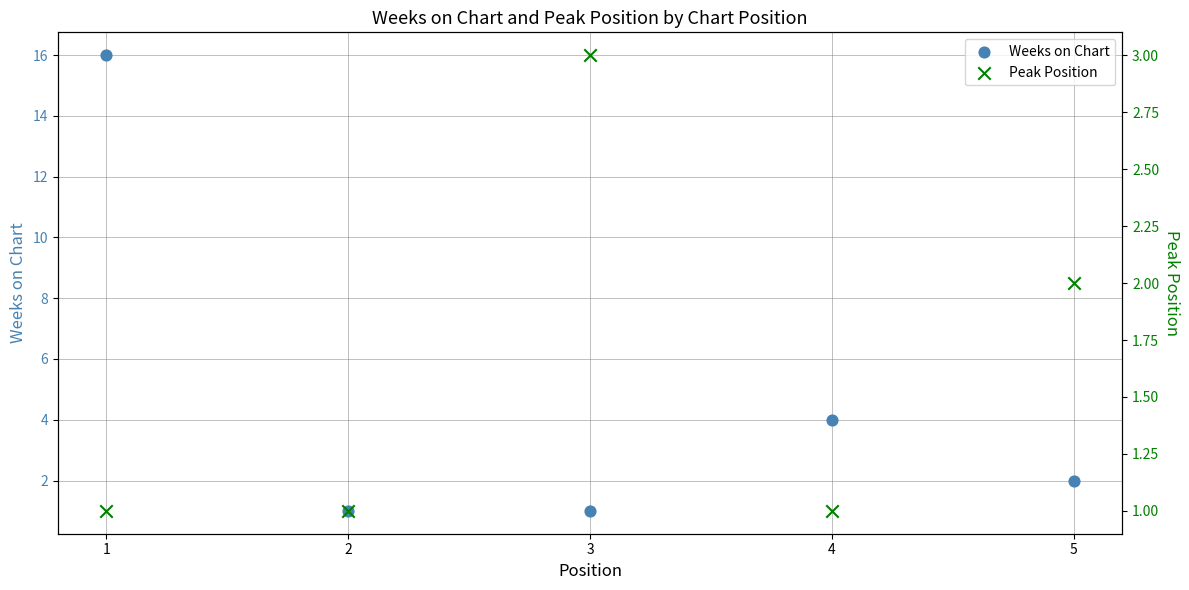

Which series reaches the maximum Y coordinate?

Weeks on Chart